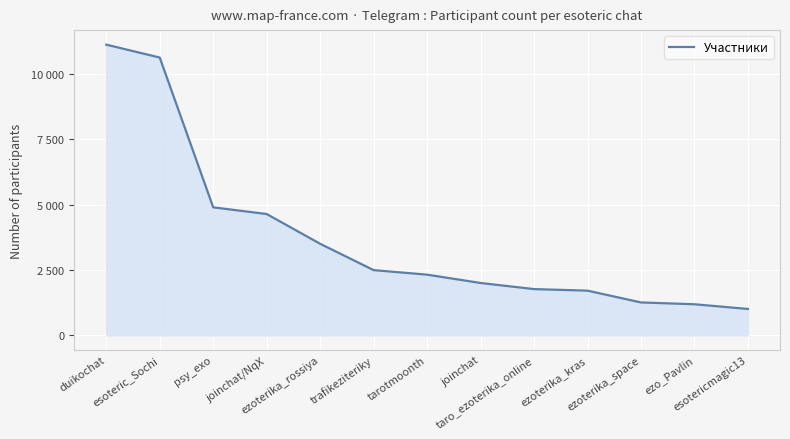

What is the label of the 13th point from the left?

esotericmagic13